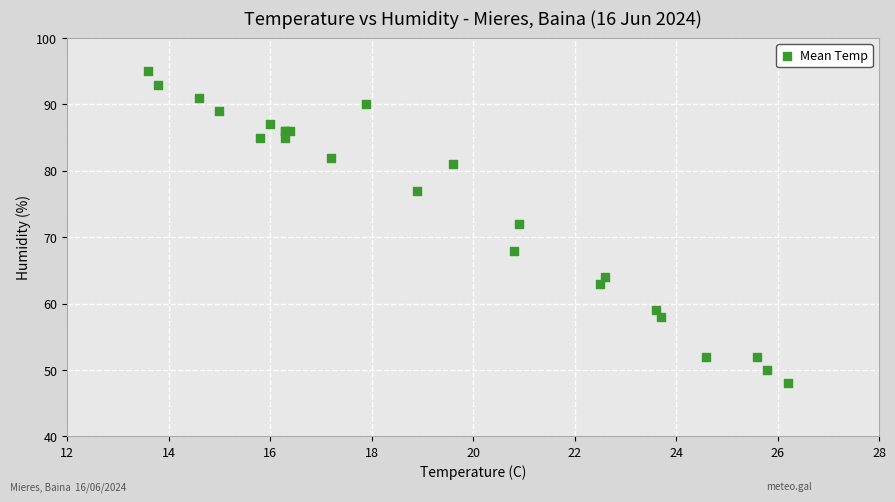

What Y value in the scatter plot is closest to 71?

72